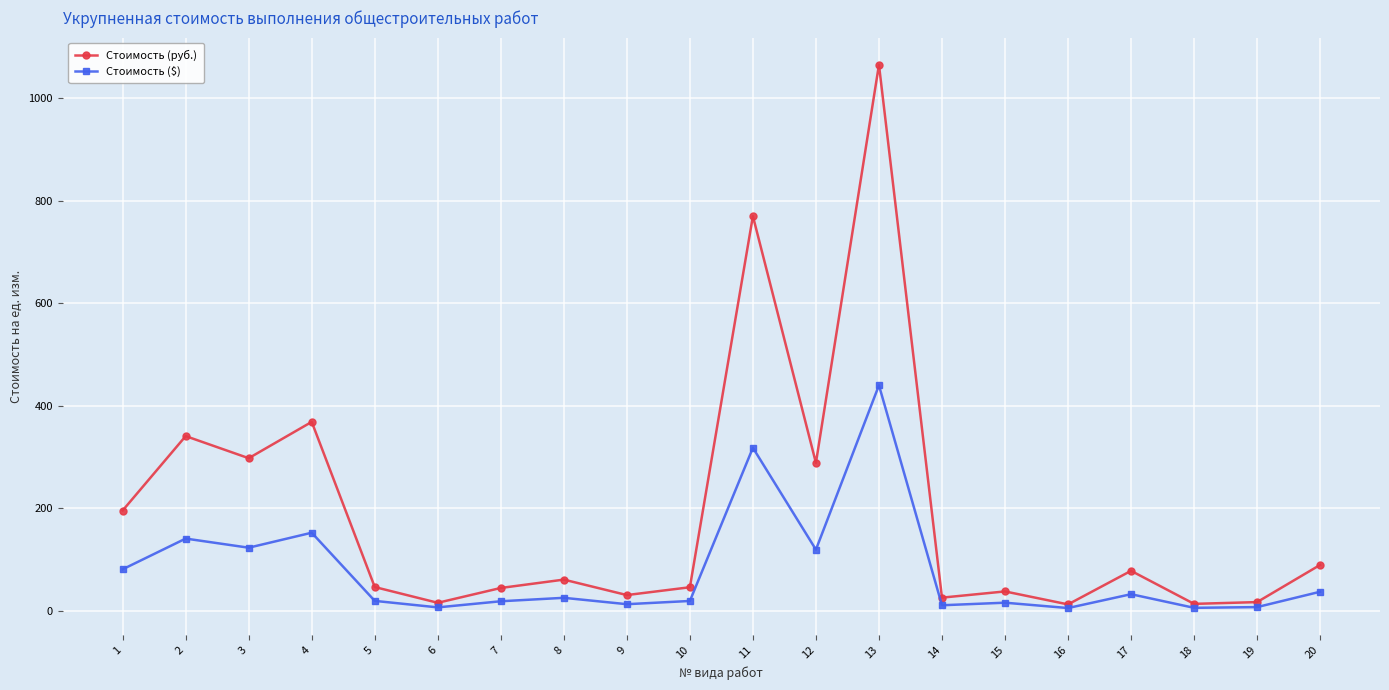

Is it true that Стоимость ($) equals 119.0 at 12?

True